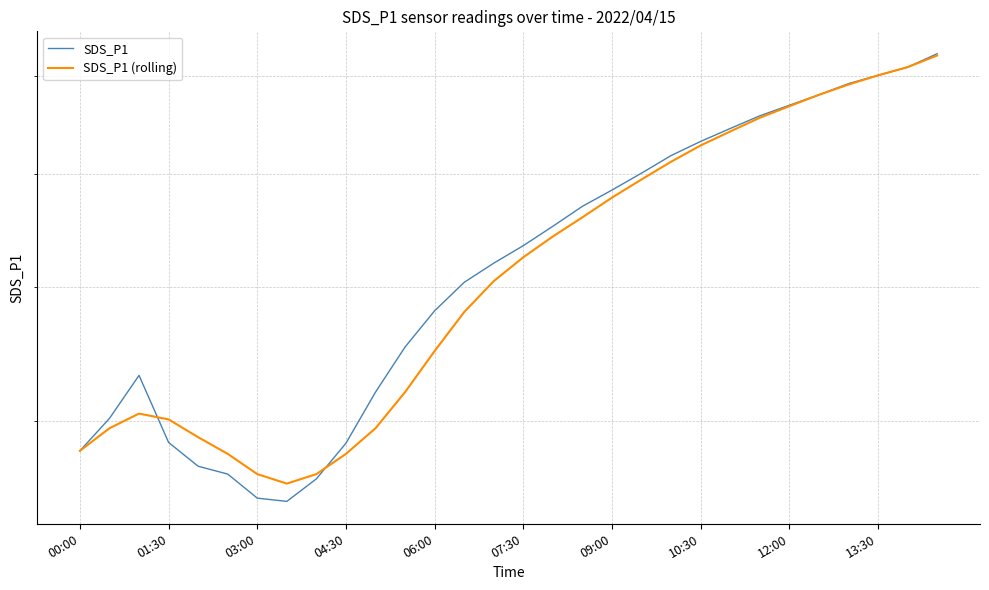

What value does the SDS_P1 (rolling) series have at 07:30?

62.5